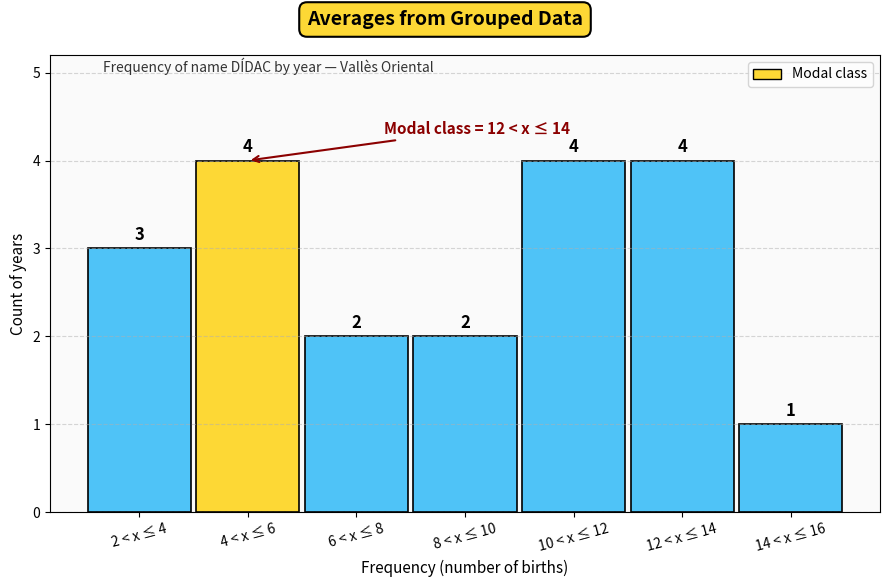

Reading left to right, what are all the values shown in this chart?

3	4	2	2	4	4	1